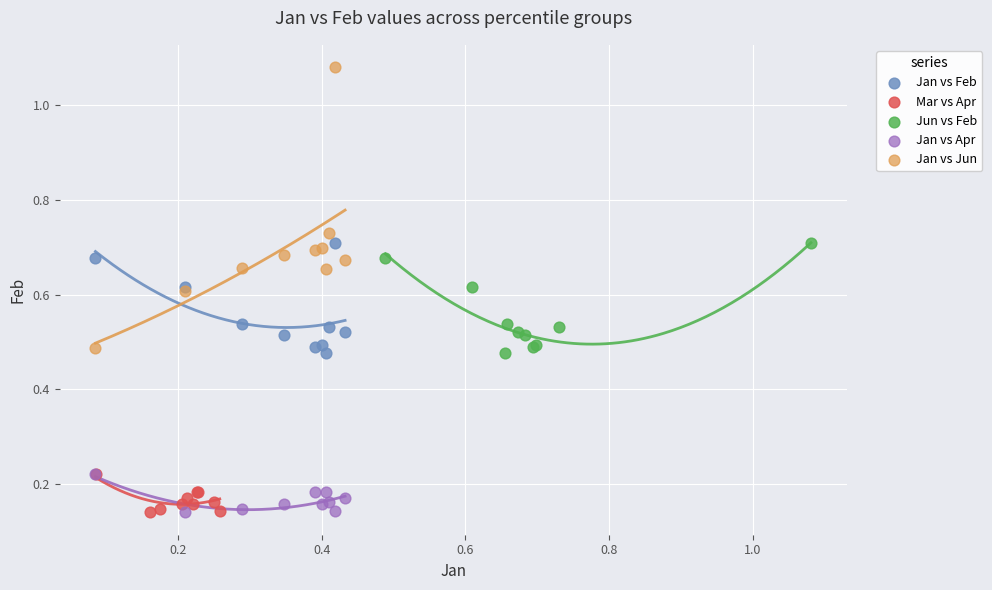

Which series has the widest spread of Y values?

Jan vs Jun